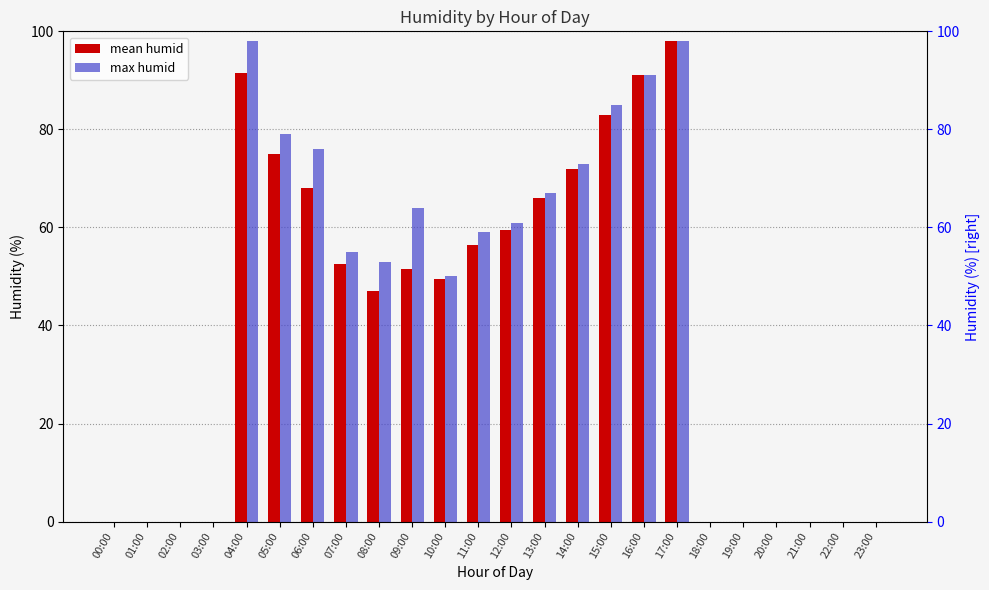

What is the label of the 14th bar from the right?

10:00